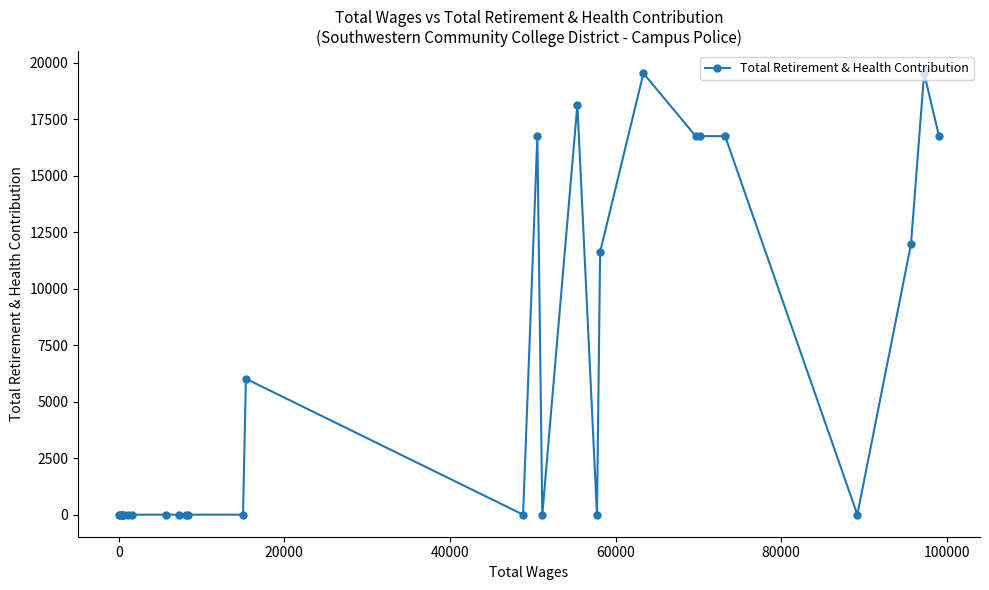

What is the sum of all values?

170643.3